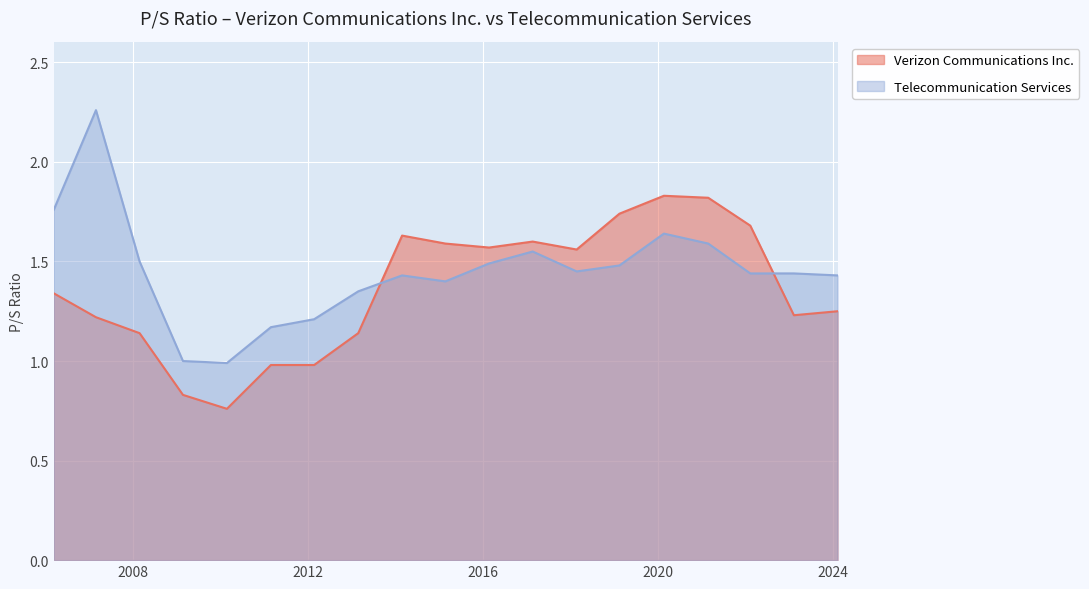

How many lines are shown in the chart?

2